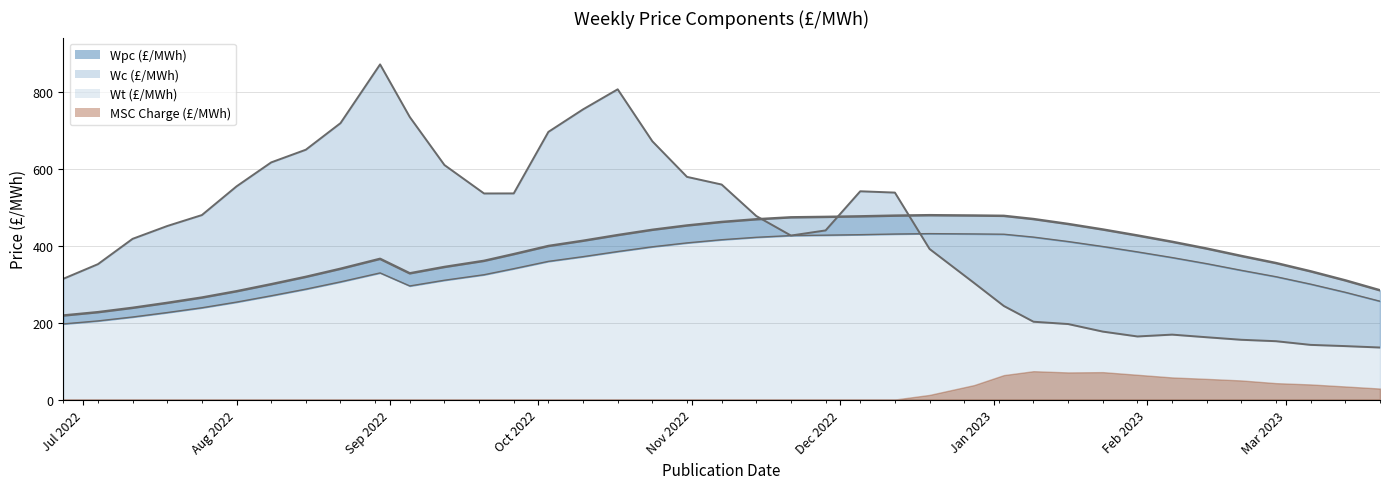

Rank the series at Aug 2022 from lowest to highest value.

Wt, Wpc, Wc